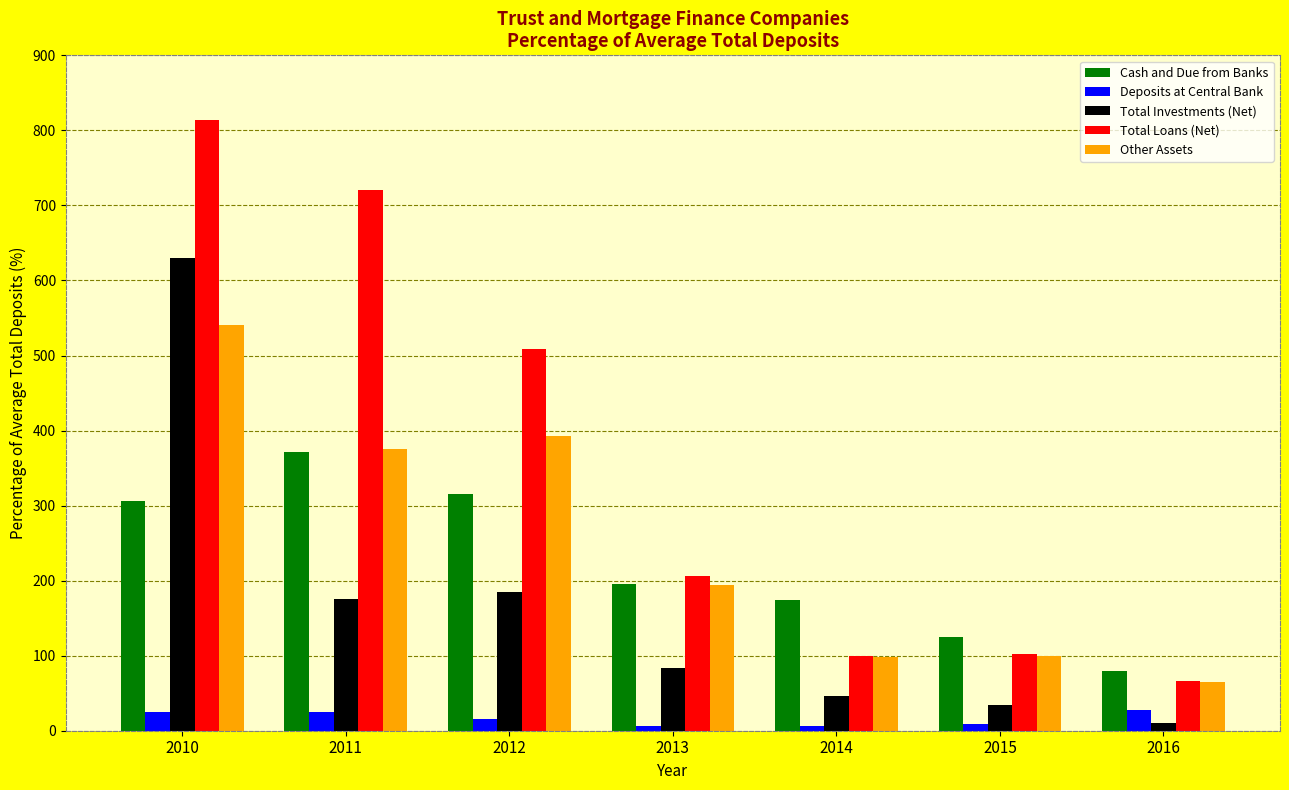

What are all the series names shown in the legend?

Cash and Due from Banks, Deposits at Central Bank, Total Investments (Net), Total Loans (Net), Other Assets